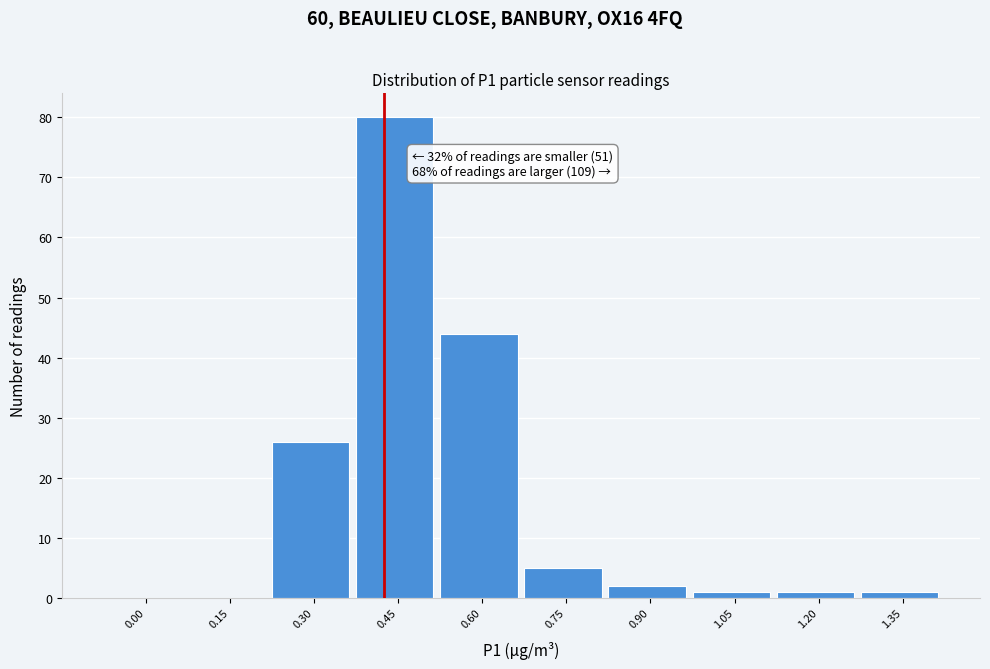

Reading right to left, list all the values displayed in this chart.

1.35=1	1.20=1	1.05=1	0.90=2	0.75=5	0.60=44	0.45=80	0.30=26	0.15=0	0.00=0